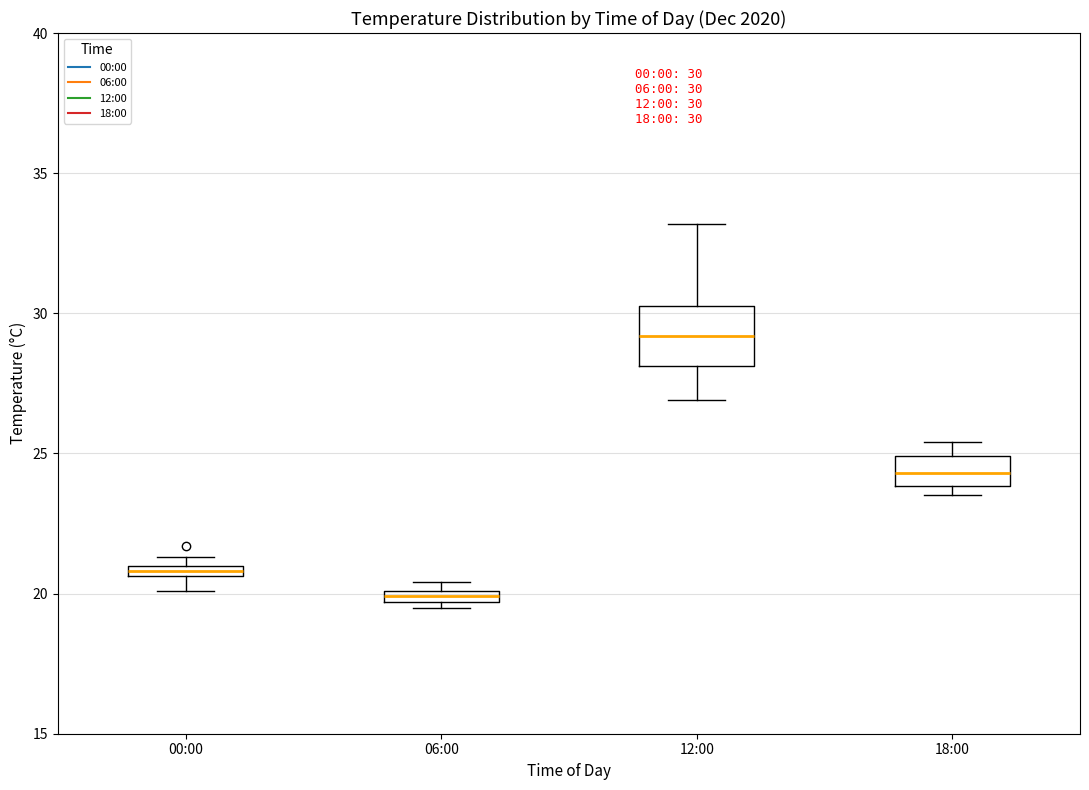

Comparing the boxes themselves (not the whiskers), which one is the tallest?

12:00